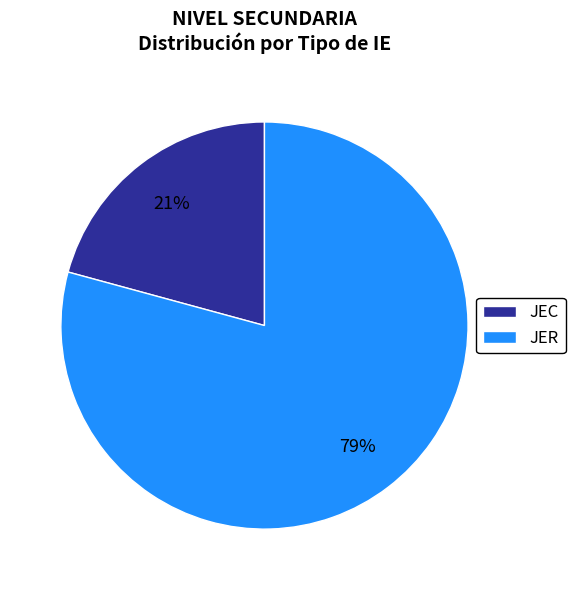

Is the sum of JER and JEC greater than half?

Yes